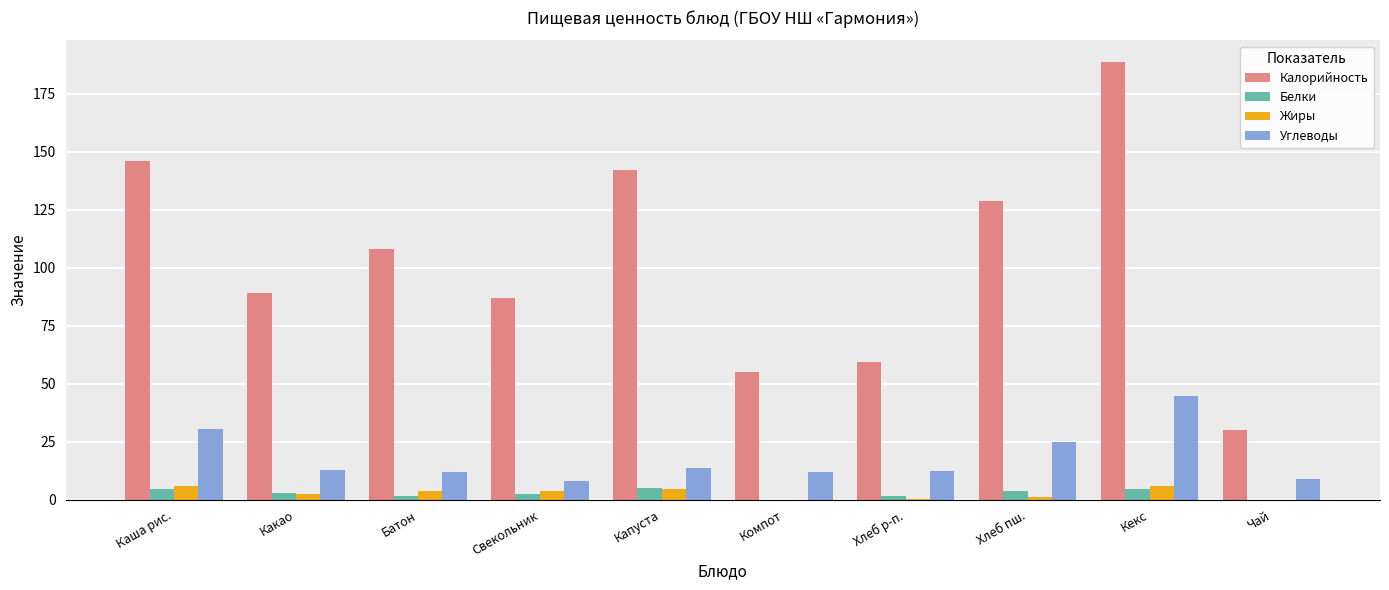

Is it true that Жиры equals 5.8 at Каша рис.?

True